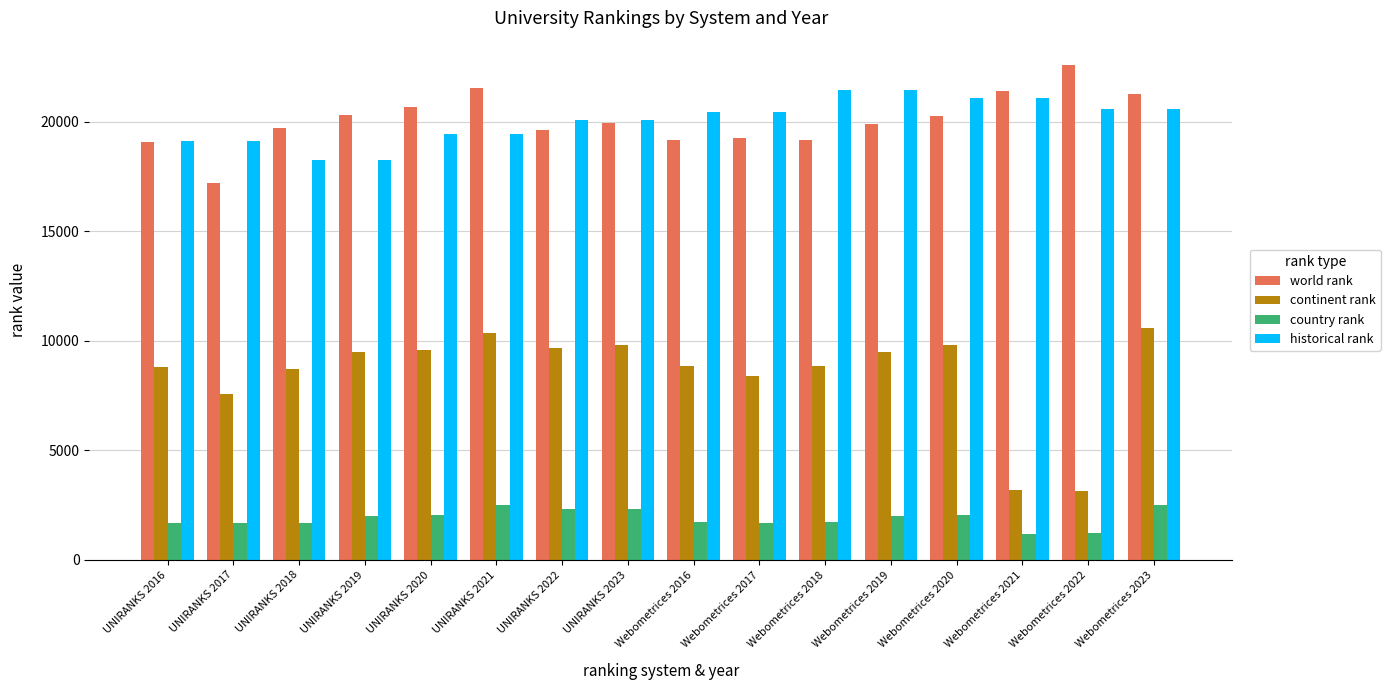

Which series has the largest range (max minus min)?

continent rank